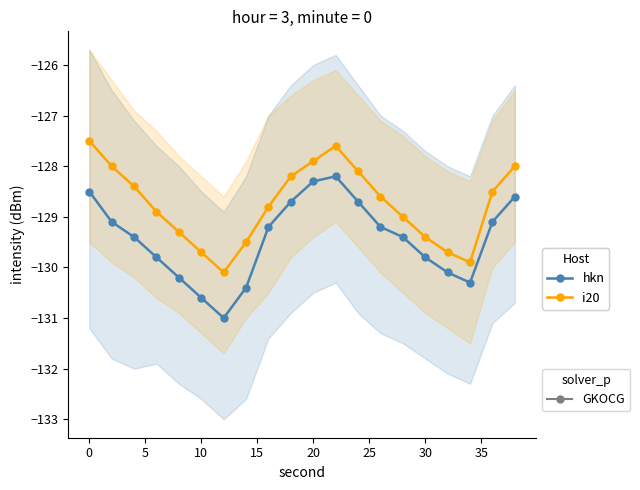

What is the difference between the highest and lowest values at 15?

0.9